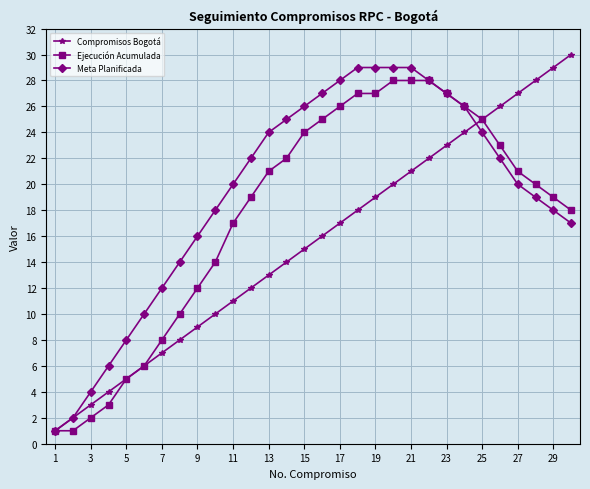

Which series has the largest total across all categories?

Meta Planificada